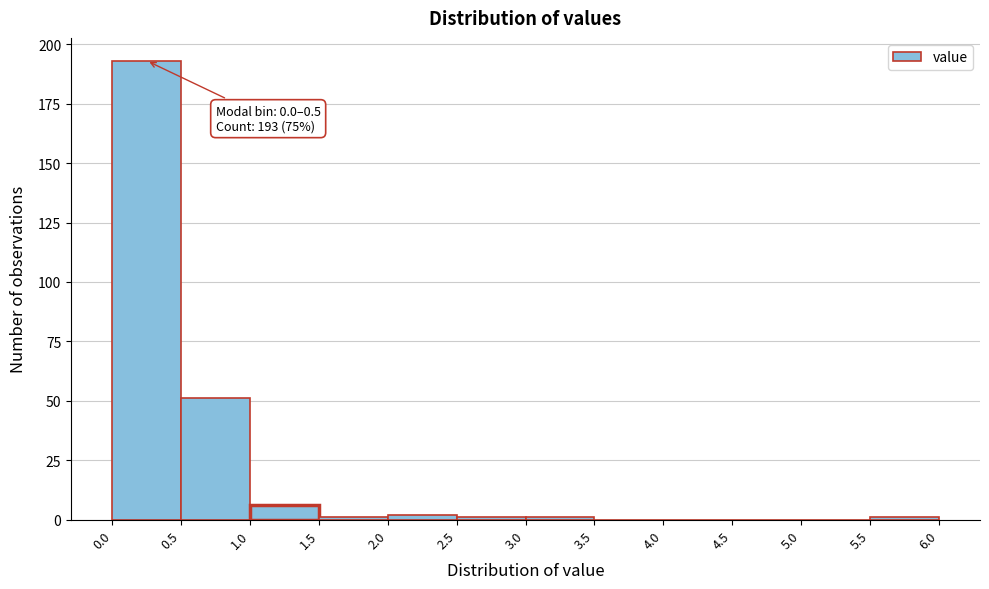

Over which range of the x-axis is the bar tallest?

0.0 to 0.5